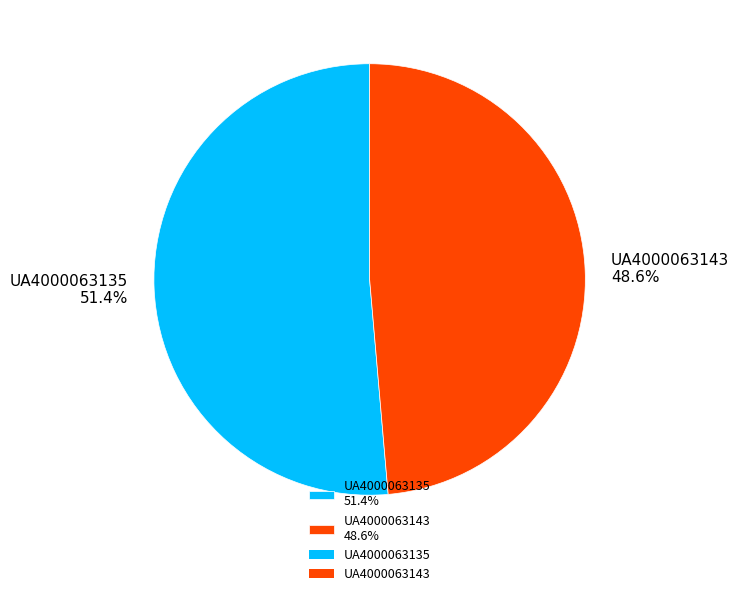

How much of the chart is everything except UA4000063135?

48.6%